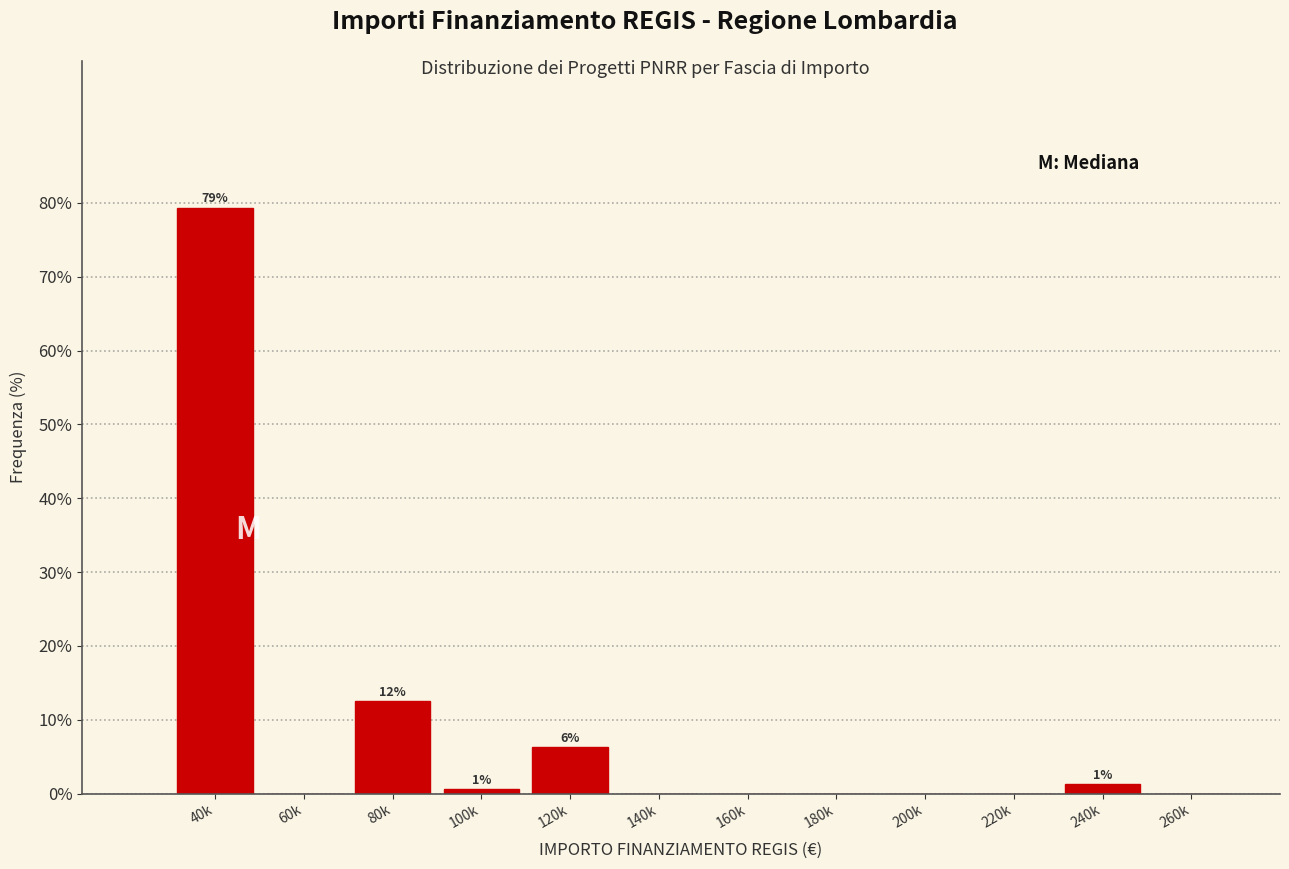

What is the sum of all values?

100.0